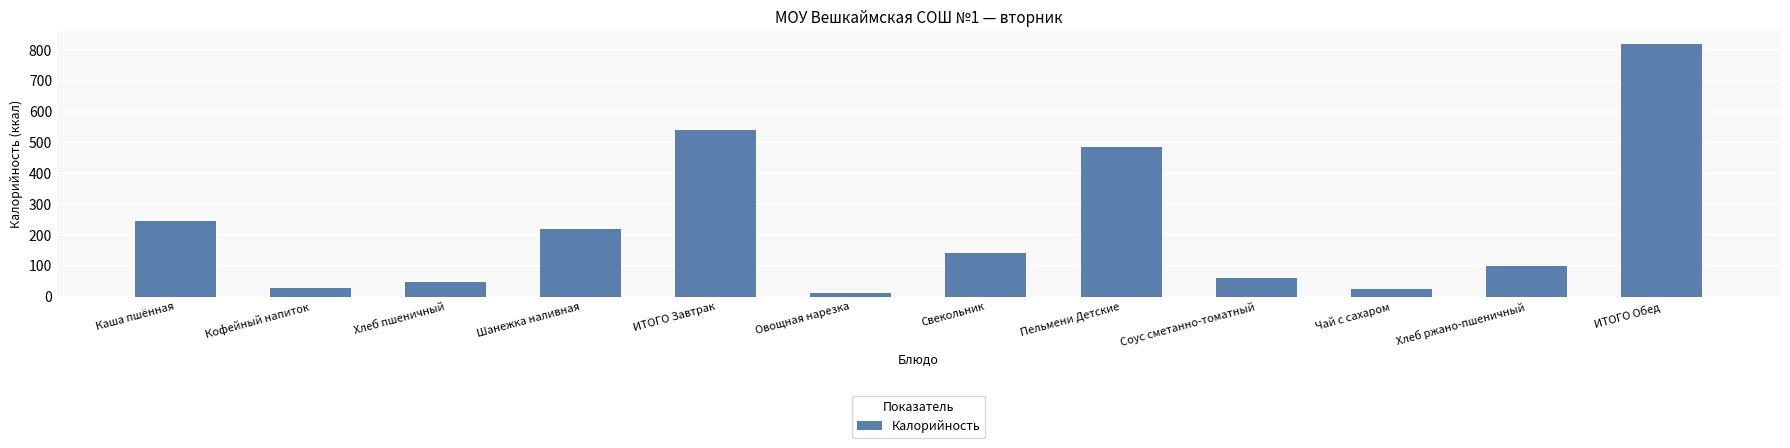

At which label does the data first exceed 141?

Каша пшённая